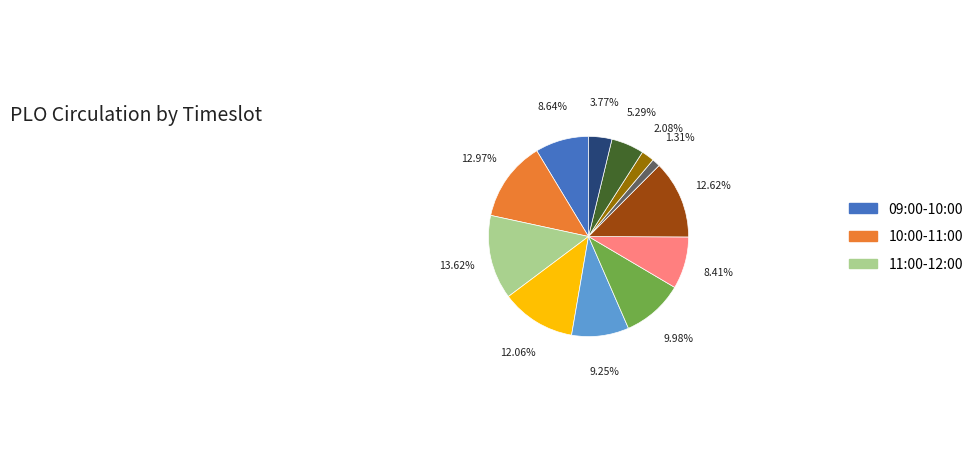

Does any single category account for the majority?

No